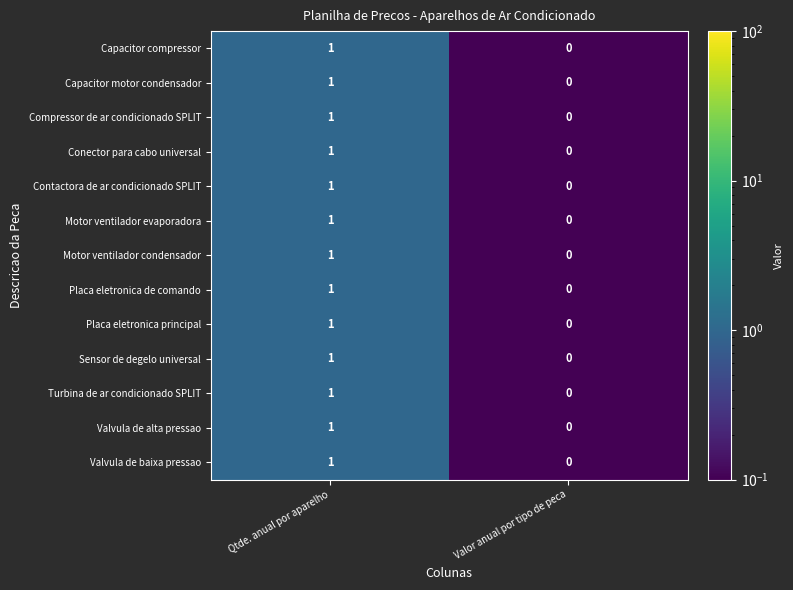

At which category is the sum across all series the highest?

Qtde. anual por aparelho